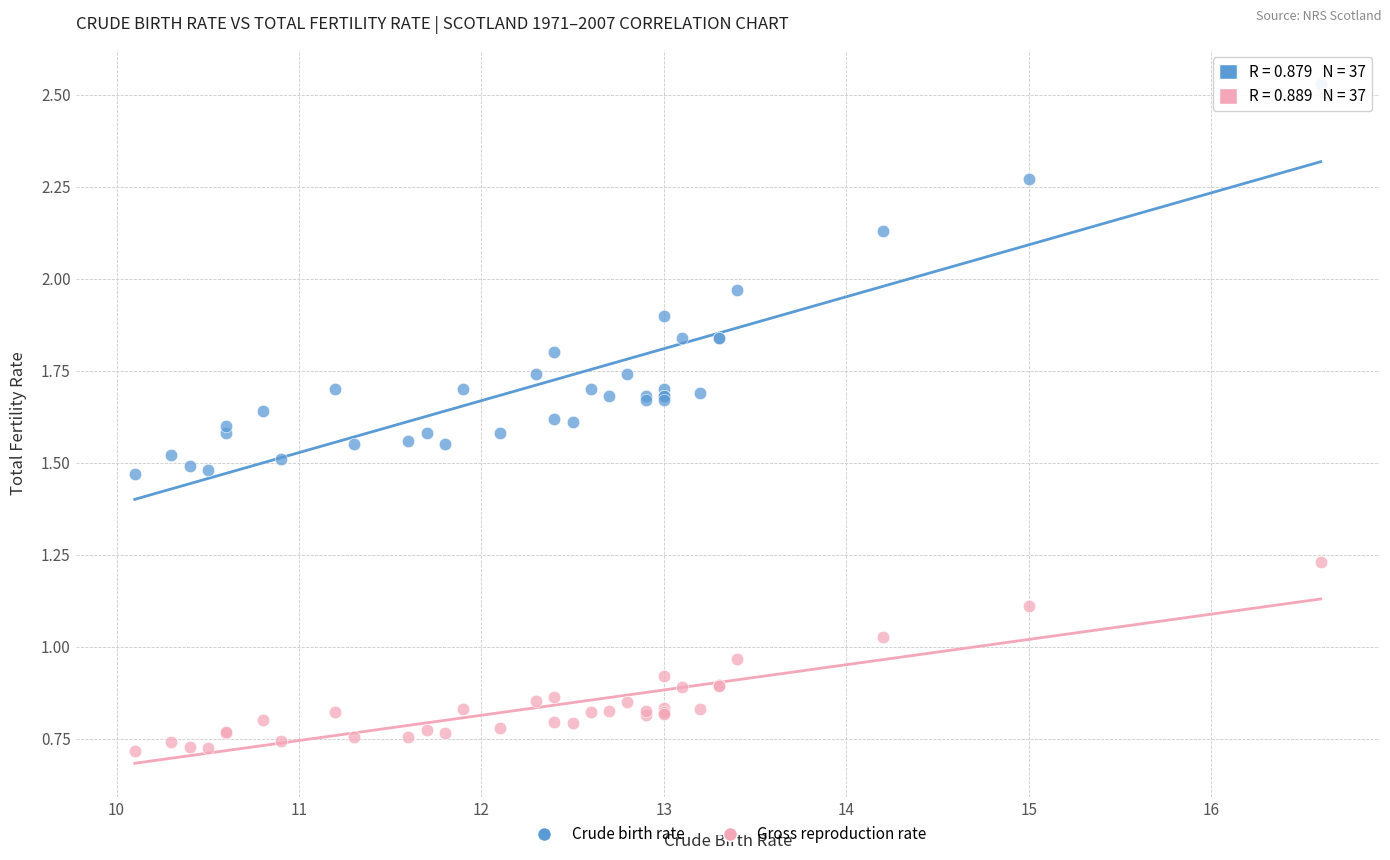

What are all the series names shown in the legend?

Crude birth rate, Gross reproduction rate